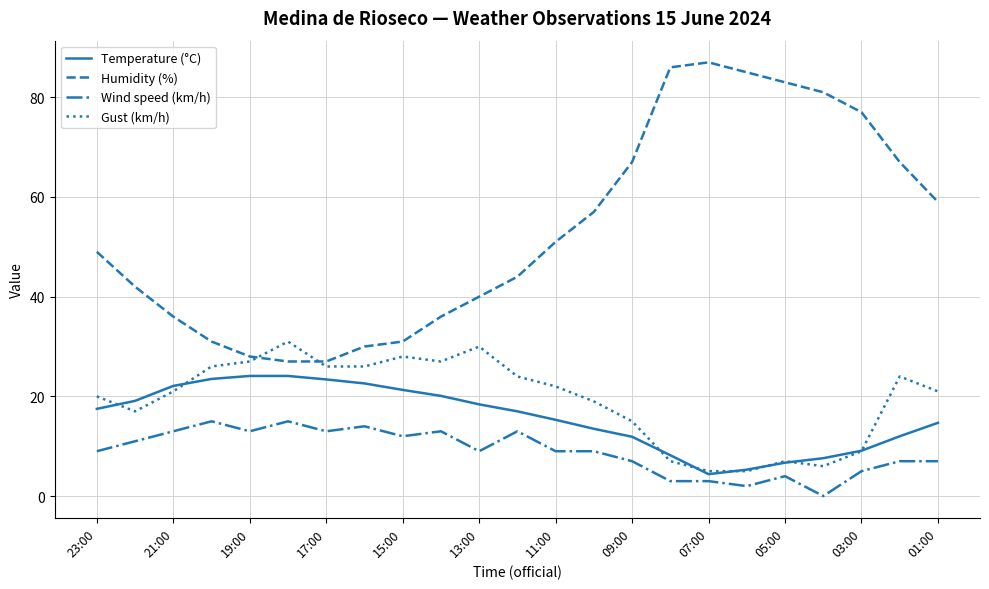

What is the maximum value for Gust (km/h)?

31.0